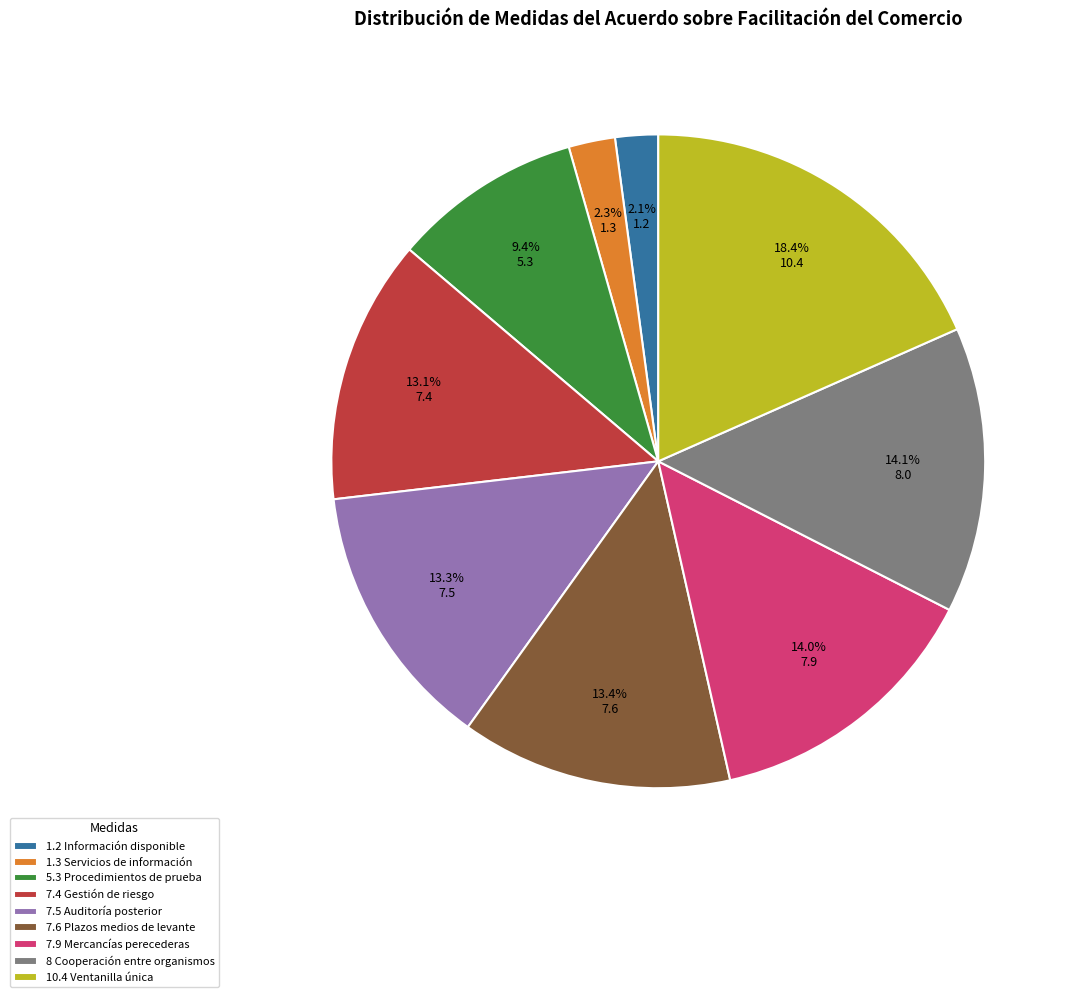

Is there any slice that represents more than half of the pie?

No